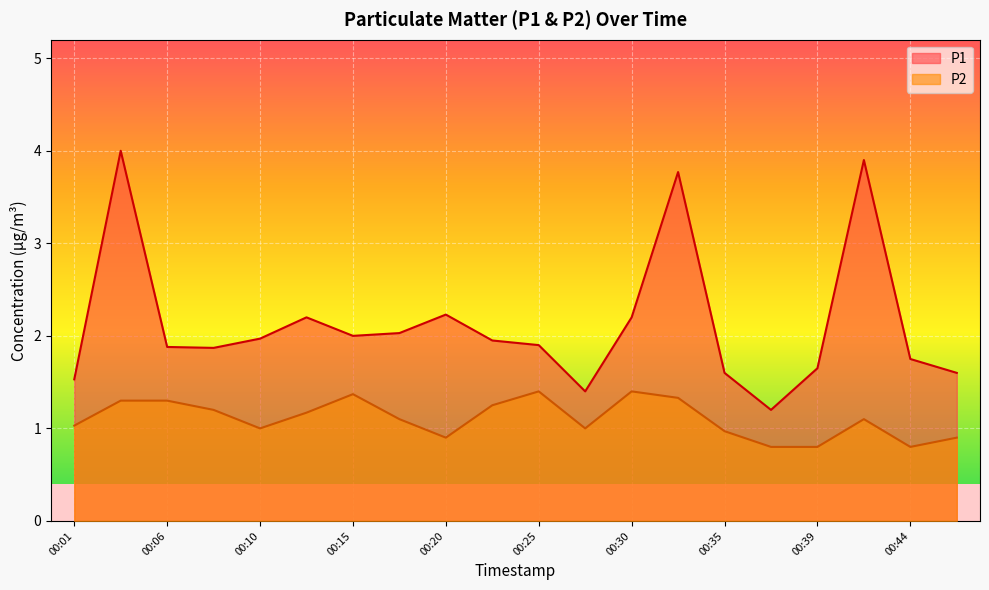

What is the difference between the P2 values at 00:03 and 00:10?

0.3